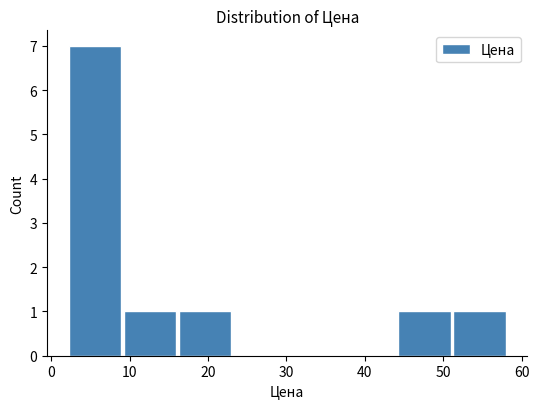

Over which range of the x-axis is the bar tallest?

2 to 9